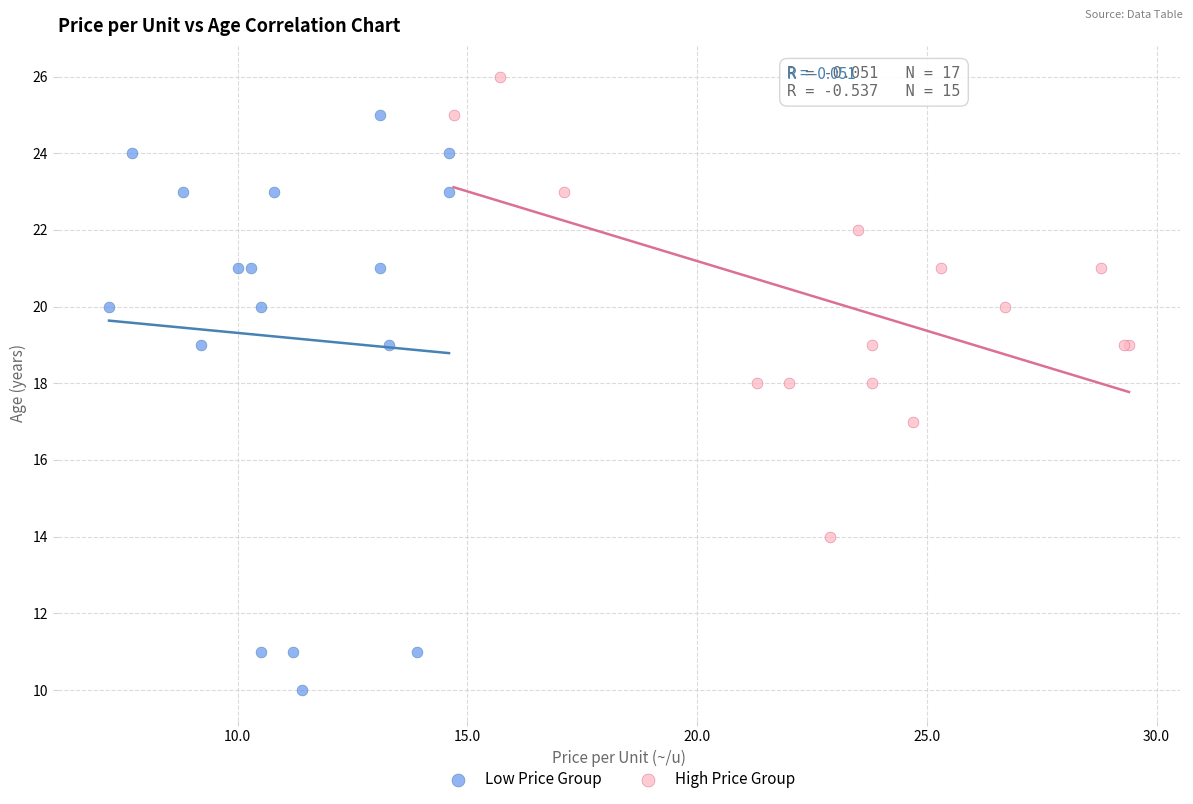

Which series contains the lowest Y value?

Low Price Group